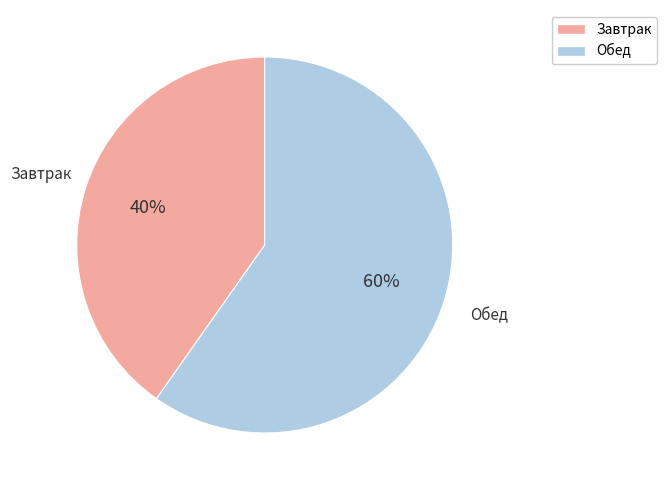

To the nearest percent, what is the difference between the largest and smallest slice percentages?

20%